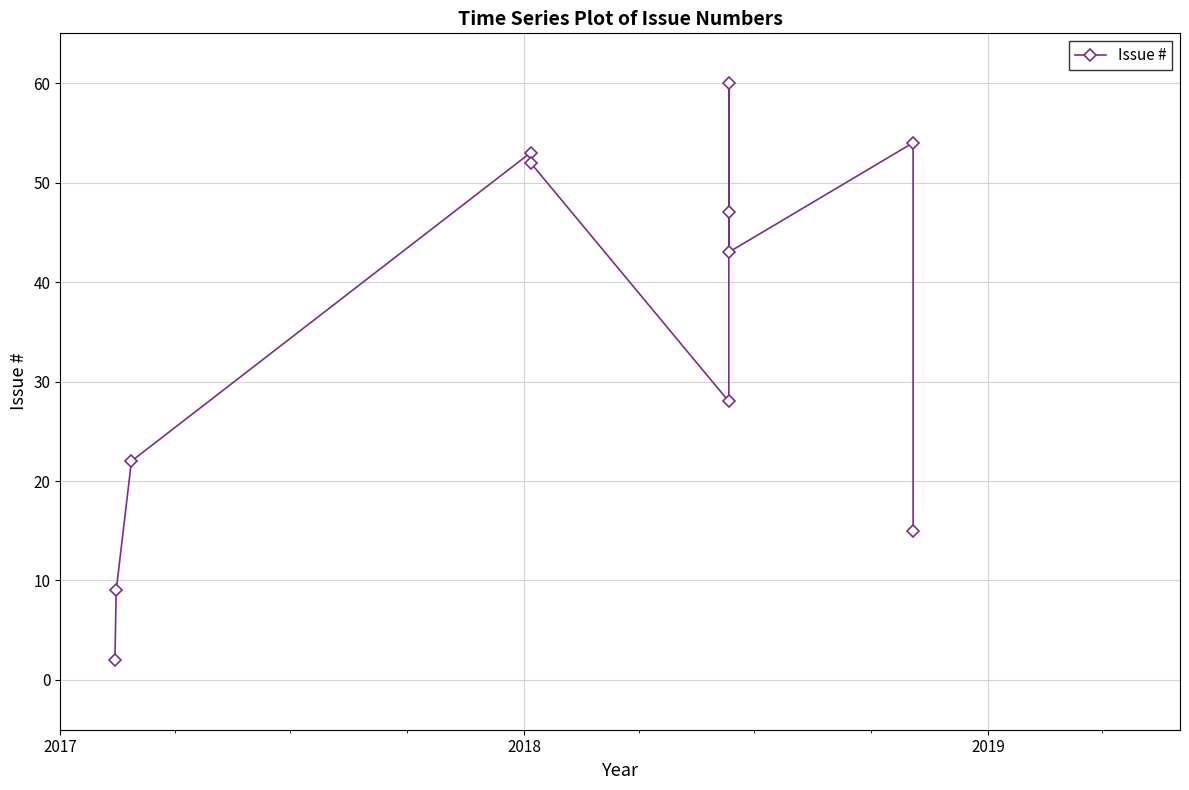

What is the difference between the maximum and second lowest values?

51